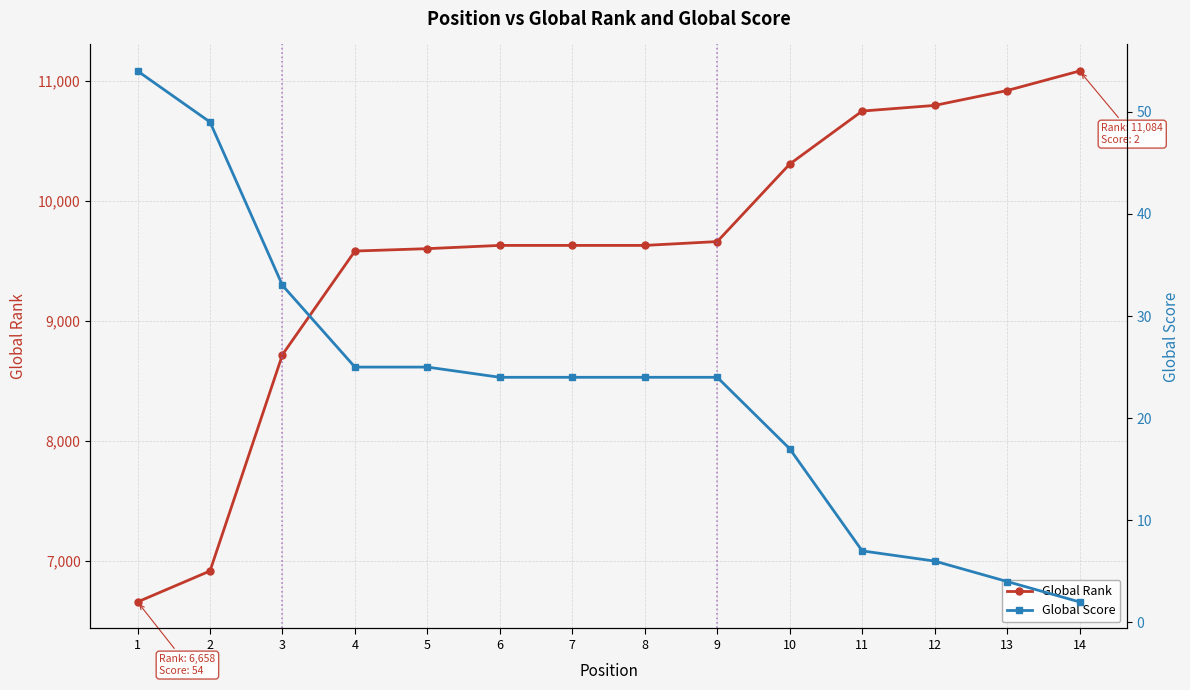

What is the spread (max minus min) of values at 1?

6604